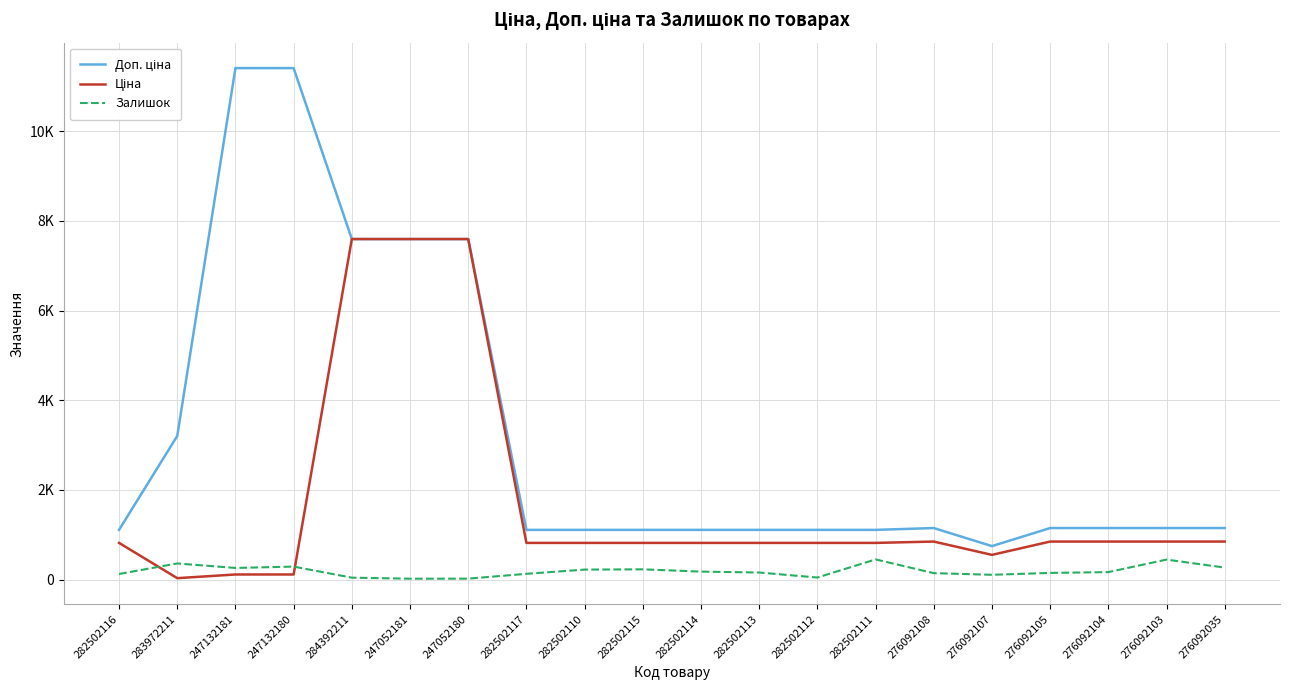

Between 282502117 and 283972211, which is larger?

283972211